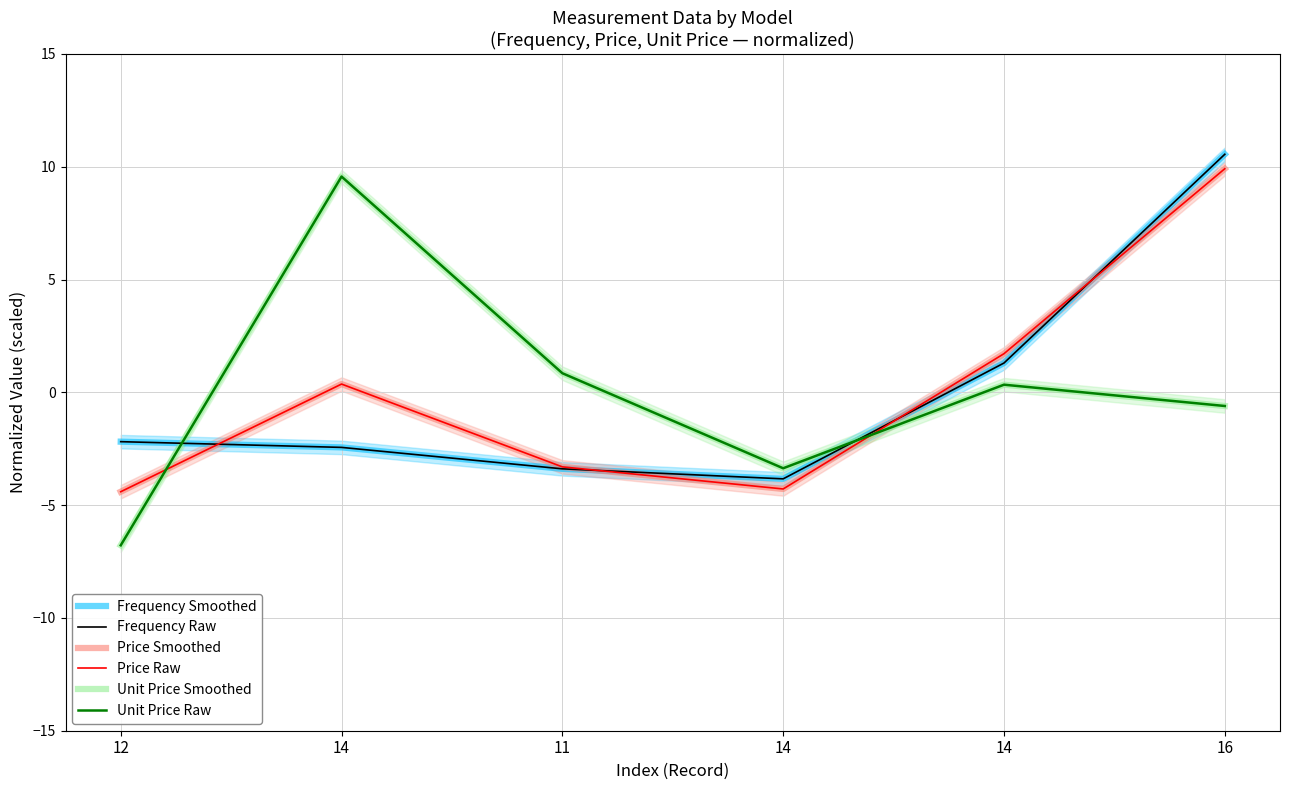

Which series has the widest spread of values?

Unit Price Smoothed